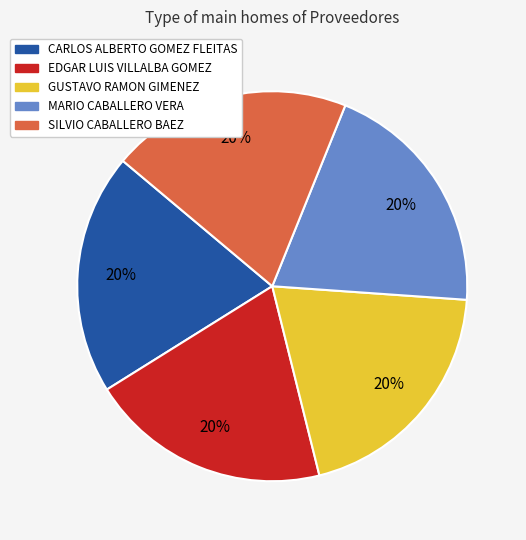

To the nearest percent, what is the combined percentage of CARLOS ALBERTO GOMEZ FLEITAS and EDGAR LUIS VILLALBA GOMEZ?

40%